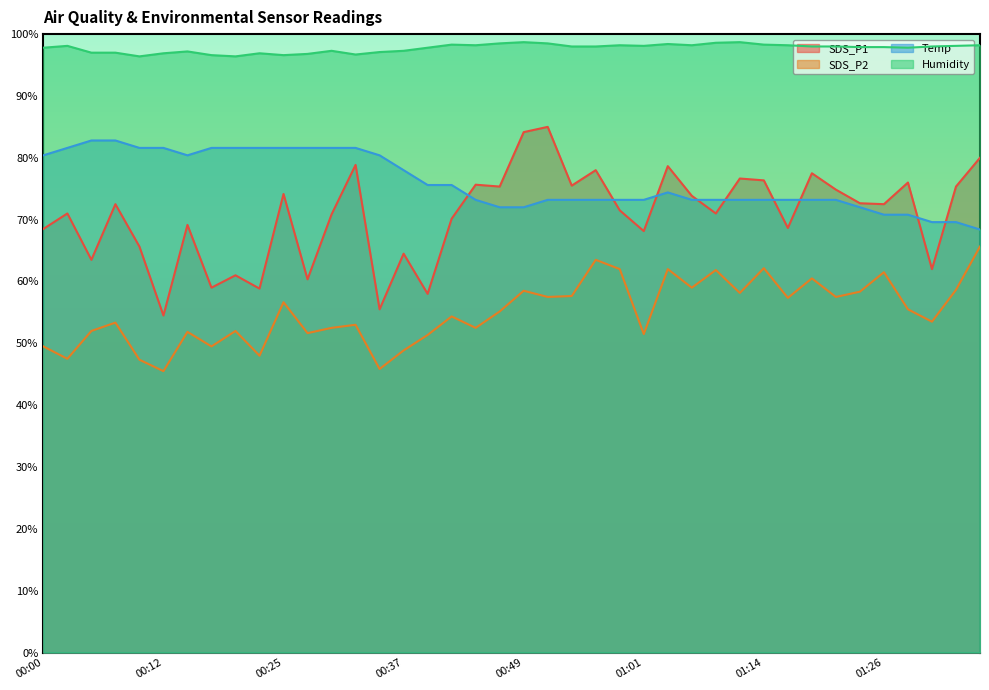

True or false: Temp and SDS_P2 cross at least once.

False